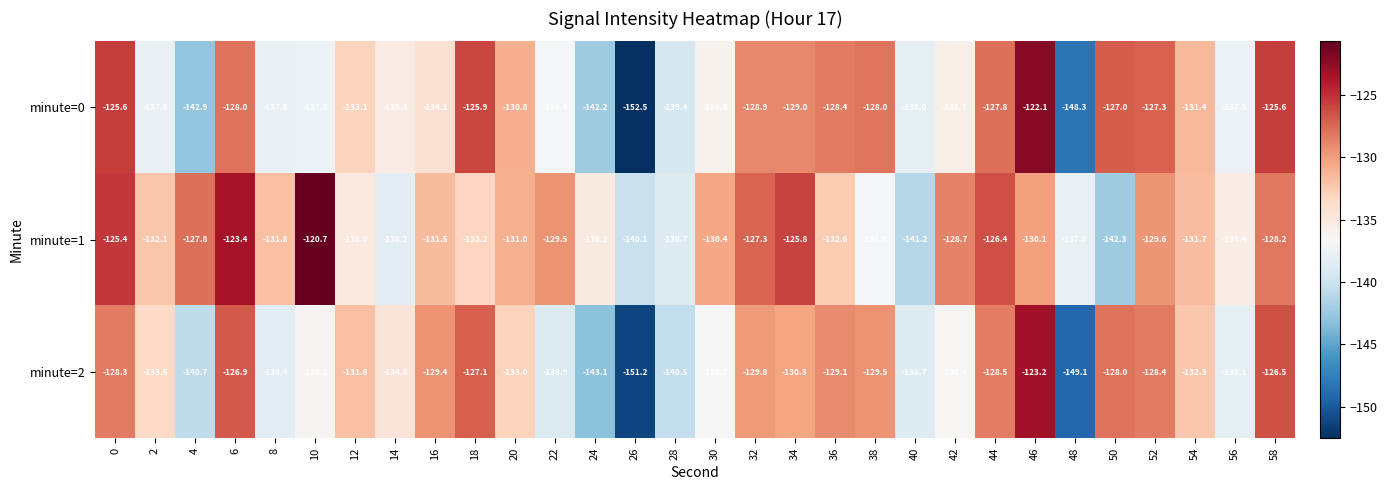

What is the approximate value of minute=2 at 32?

-129.8